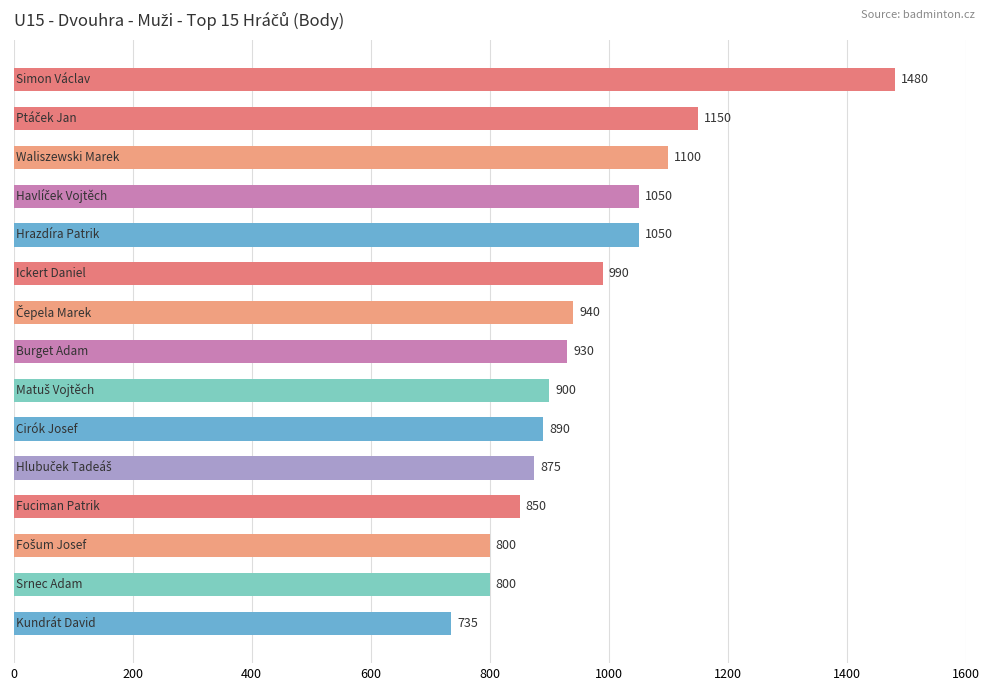

What is the sum of all values?

14540